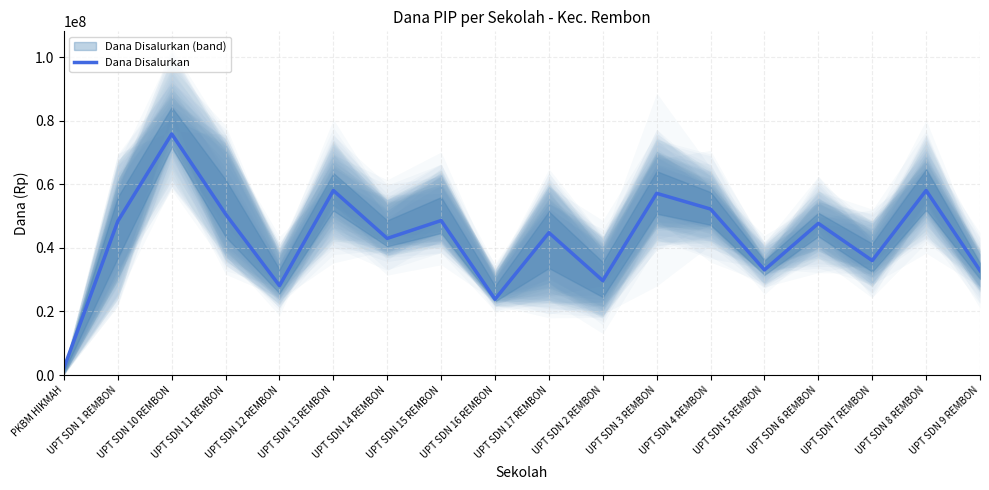

Reading left to right, extract all data points from this chart.

2250000	48375000	75825000	50625000	28125000	58050000	42975000	48600000	23850000	44775000	29700000	57150000	52200000	33075000	47700000	36000000	58050000	32850000